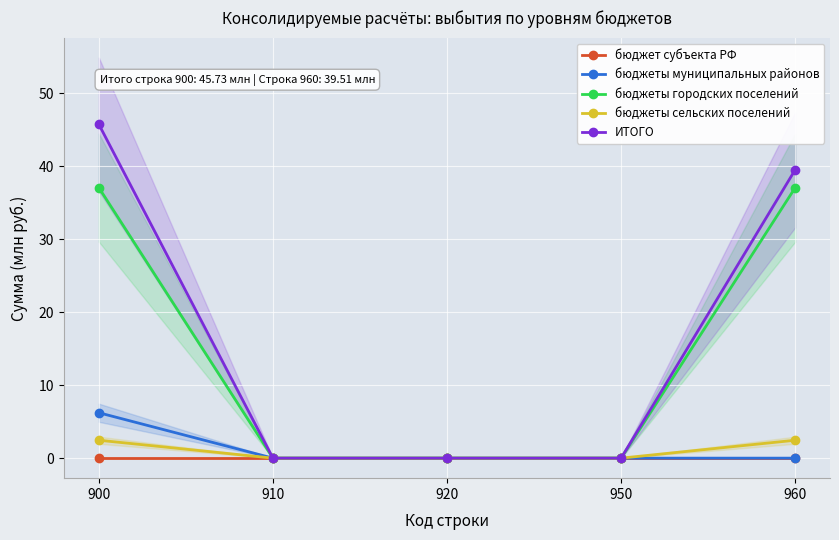

True or false: бюджеты сельских поселений and бюджет субъекта РФ intersect in this chart.

False